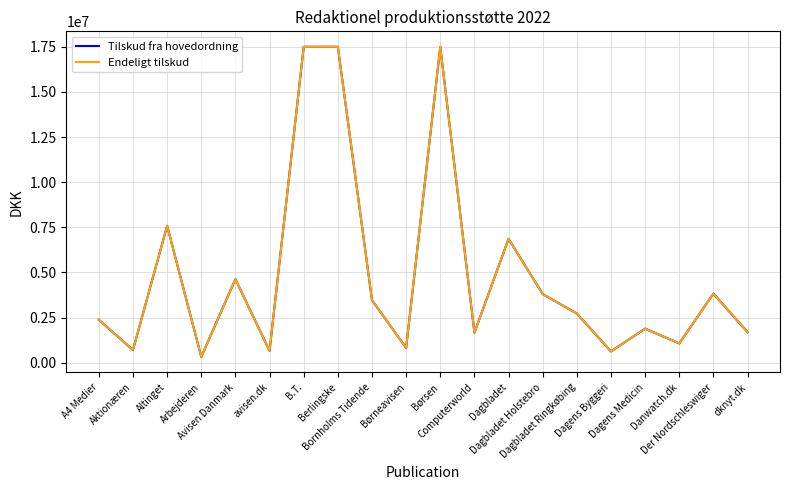

In Endeligt tilskud, how many points are lower than both neighbors (excluding endpoints)?

7